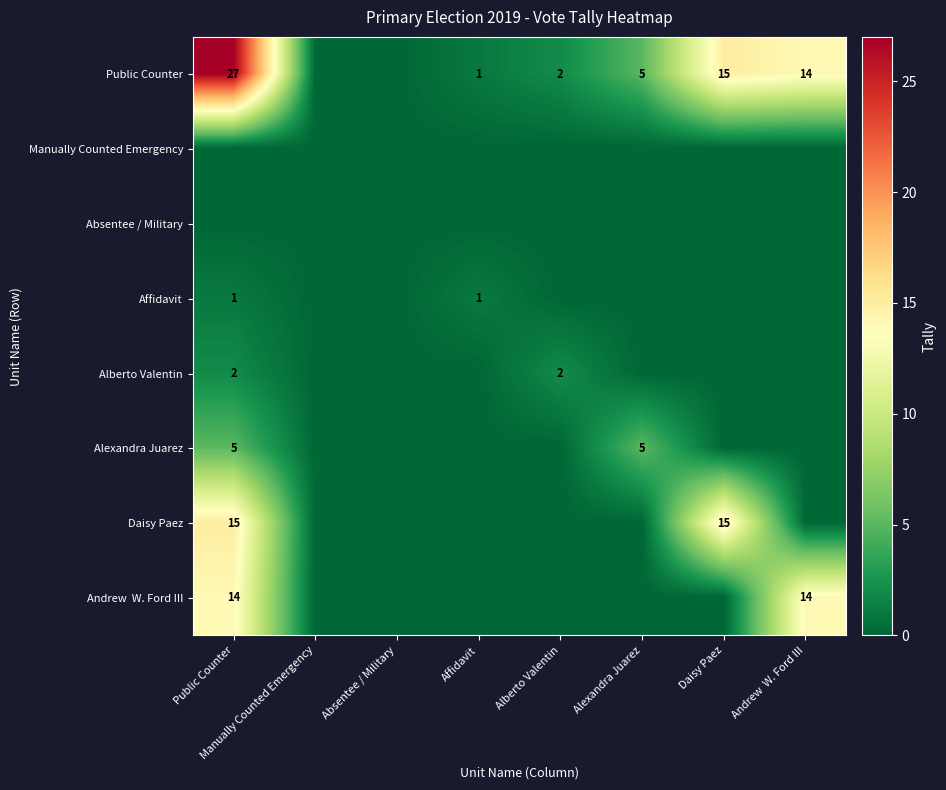

Between Manually Counted Emergency and Absentee / Military, which is larger?

Manually Counted Emergency